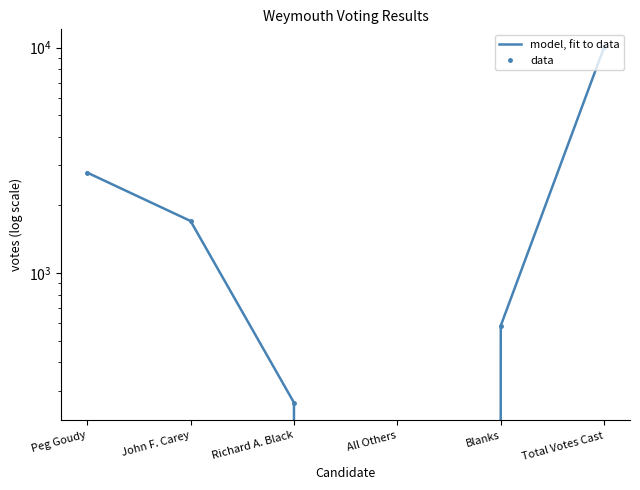

Reading right to left, what are all the values shown in this chart?

model, fit to data: 10054	582	0	265	1698	2786
data: 10054	582	0	265	1698	2786